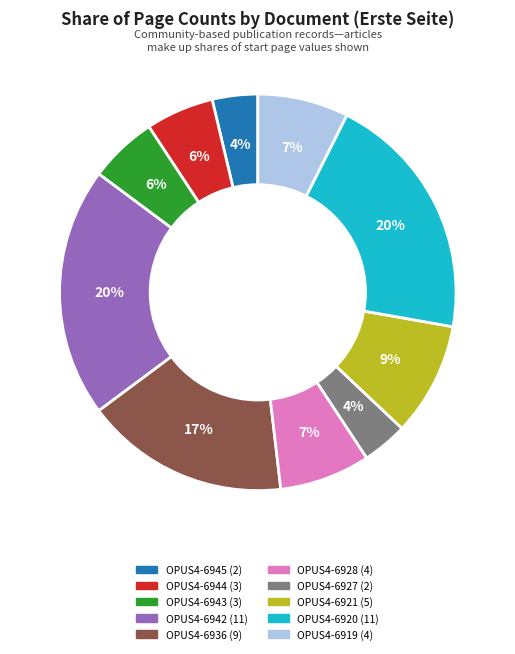

To the nearest percent, what percentage of the pie is OPUS4-6928?

7%